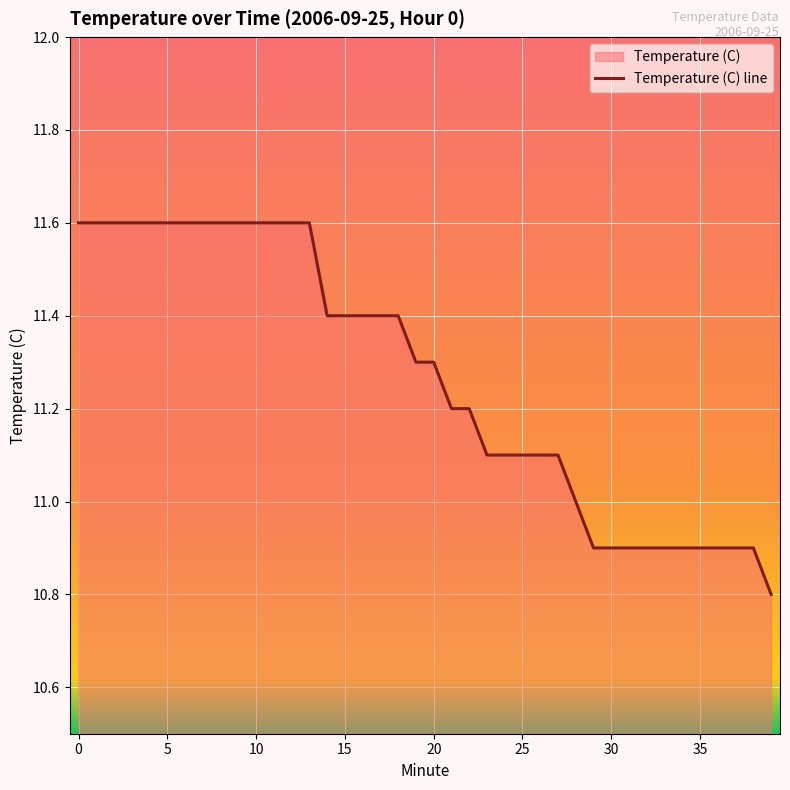

What is the sum of the values at 4 and 33?

22.5